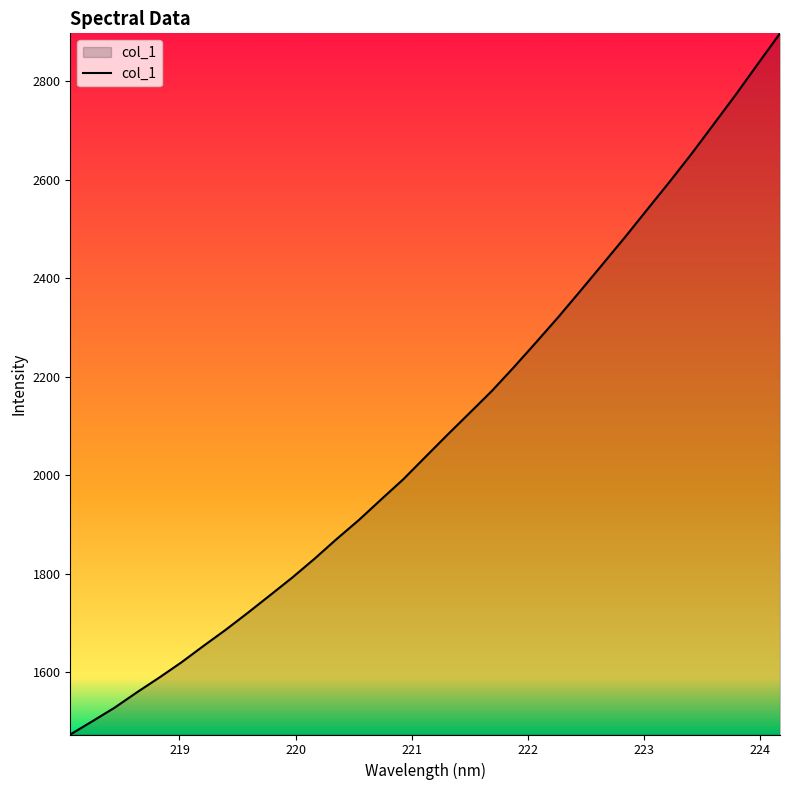

What is the difference between the maximum and minimum values?

1424.4